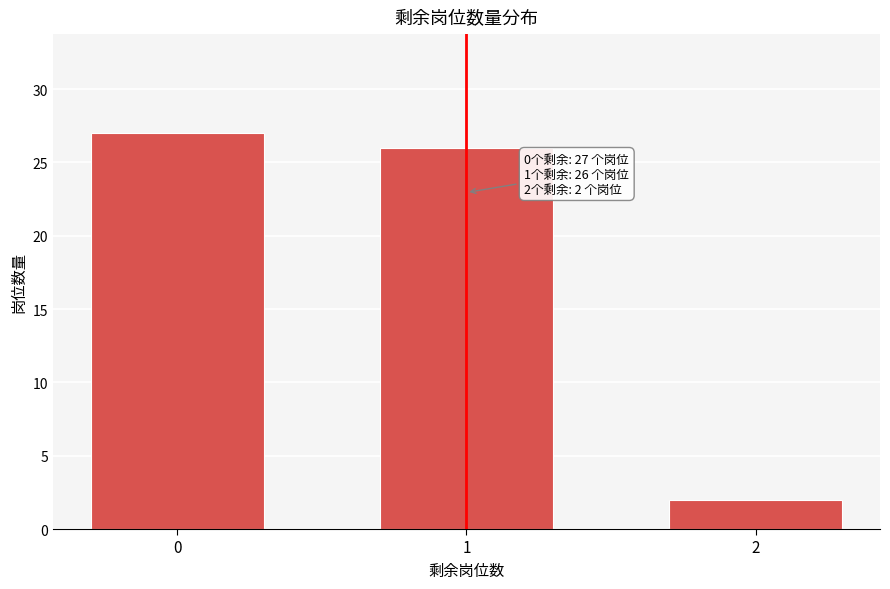

Reading left to right, list all the values displayed in this chart.

0=27	1=26	2=2